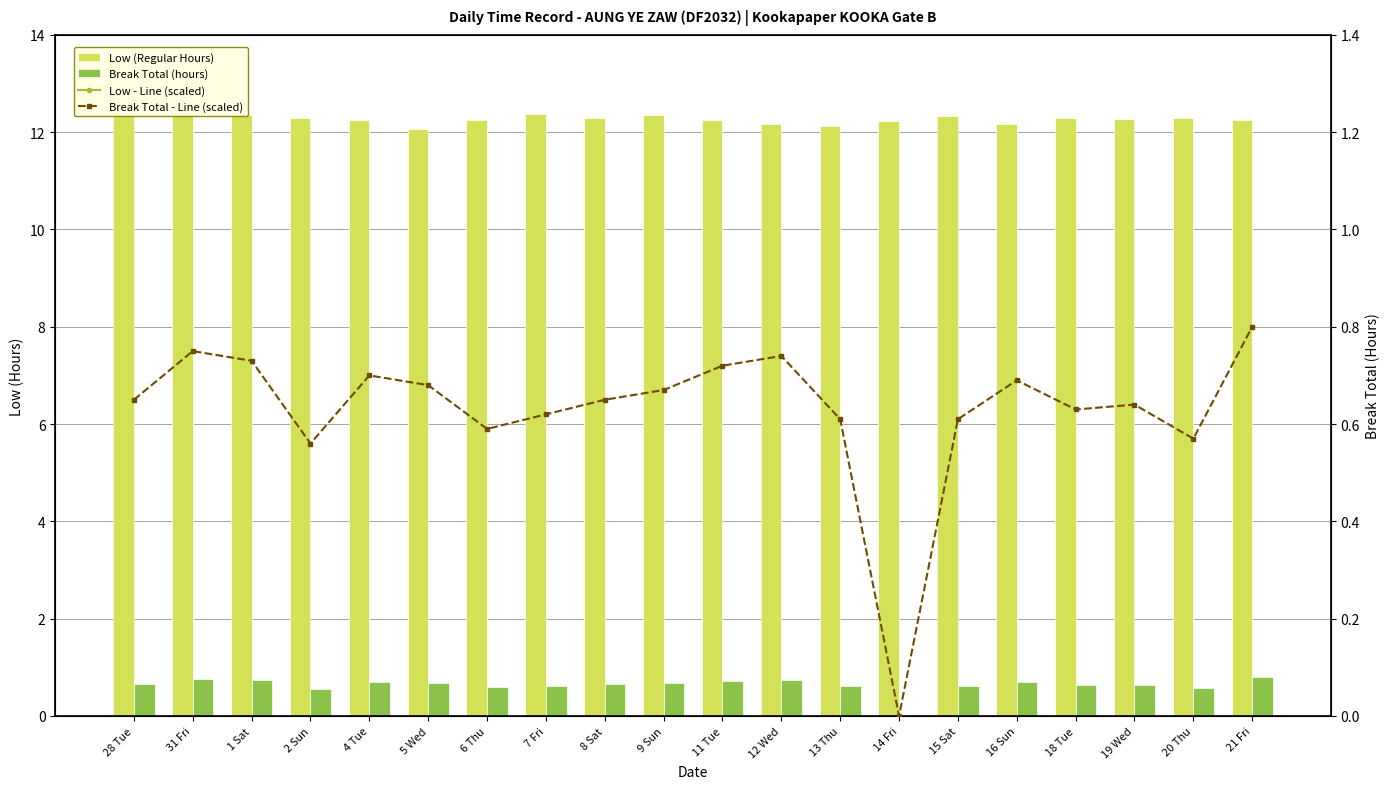

Reading left to right, what are all the values shown in this chart?

Low (Regular Hours): 28 Tue=12.4	31 Fri=12.3	1 Sat=12.3	2 Sun=12.3	4 Tue=12.3	5 Wed=12.1	6 Thu=12.3	7 Fri=12.4	8 Sat=12.3	9 Sun=12.4	11 Tue=12.3	12 Wed=12.2	13 Thu=12.1	14 Fri=12.2	15 Sat=12.3	16 Sun=12.2	18 Tue=12.3	19 Wed=12.3	20 Thu=12.3	21 Fri=12.3
Break Total (hours): 28 Tue=0.7	31 Fri=0.8	1 Sat=0.7	2 Sun=0.6	4 Tue=0.7	5 Wed=0.7	6 Thu=0.6	7 Fri=0.6	8 Sat=0.7	9 Sun=0.7	11 Tue=0.7	12 Wed=0.7	13 Thu=0.6	14 Fri=0.0	15 Sat=0.6	16 Sun=0.7	18 Tue=0.6	19 Wed=0.6	20 Thu=0.6	21 Fri=0.8
Low - Line v. 2015: 28 Tue=12.4	31 Fri=12.3	1 Sat=12.3	2 Sun=12.3	4 Tue=12.3	5 Wed=12.1	6 Thu=12.3	7 Fri=12.4	8 Sat=12.3	9 Sun=12.4	11 Tue=12.3	12 Wed=12.2	13 Thu=12.1	14 Fri=12.2	15 Sat=12.3	16 Sun=12.2	18 Tue=12.3	19 Wed=12.3	20 Thu=12.3	21 Fri=12.3
Break Total - Line v. 2014: 28 Tue=0.7	31 Fri=0.8	1 Sat=0.7	2 Sun=0.6	4 Tue=0.7	5 Wed=0.7	6 Thu=0.6	7 Fri=0.6	8 Sat=0.7	9 Sun=0.7	11 Tue=0.7	12 Wed=0.7	13 Thu=0.6	14 Fri=0.0	15 Sat=0.6	16 Sun=0.7	18 Tue=0.6	19 Wed=0.6	20 Thu=0.6	21 Fri=0.8